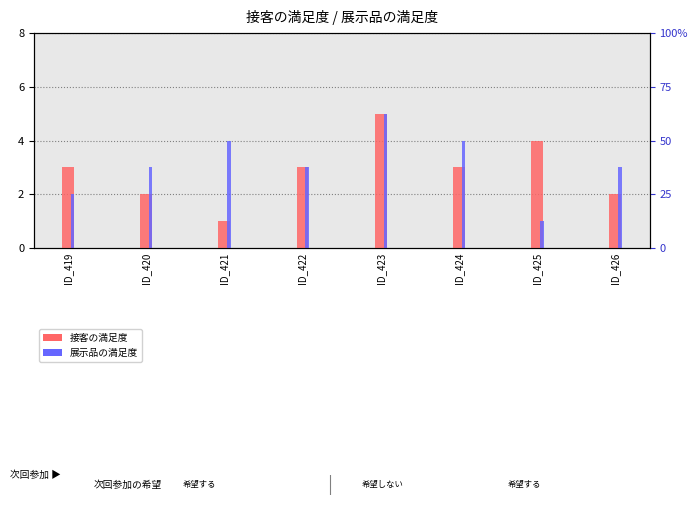

The value of 接客の満足度 at ID_423 is 5. True or false?

True